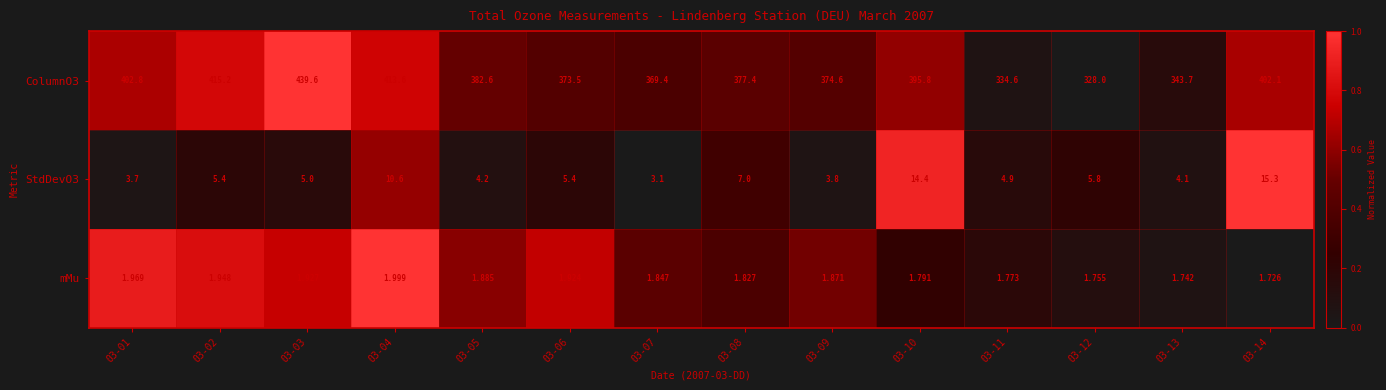

Is the value of ColumnO3 at 03-09 greater than the value of mMu at 03-07?

Yes